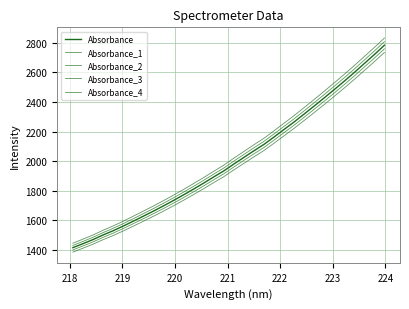

What is the average value of the Absorbance_2 series?

2046.4